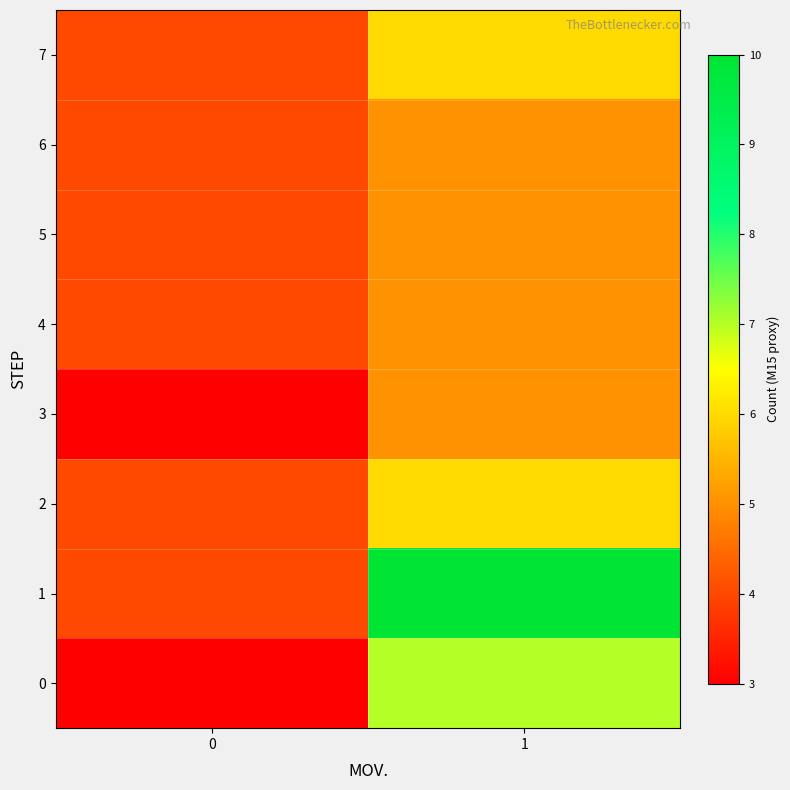

Between 0 and 1, which is larger?

1